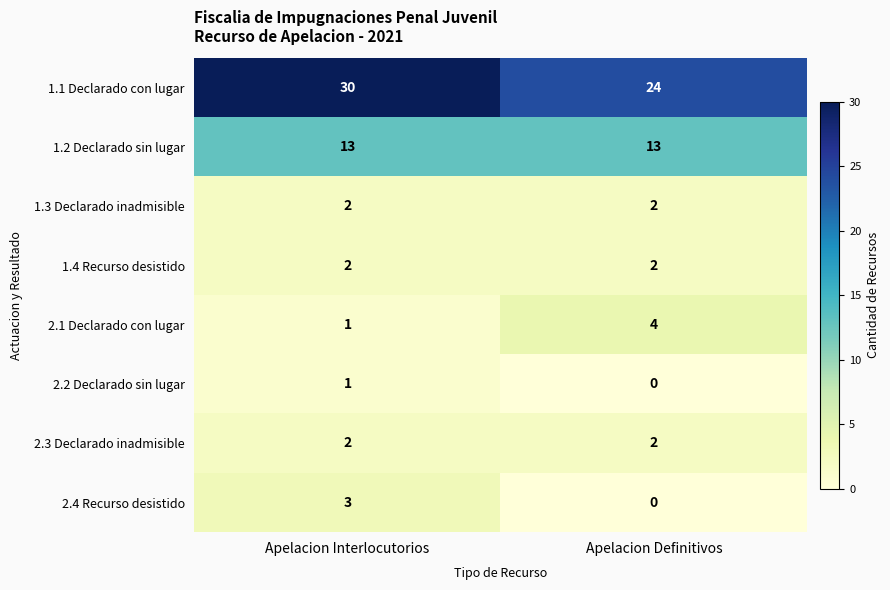

Between Apelacion Interlocutorios and Apelacion Definitivos, which series saw the biggest shift?

1.1 Declarado con lugar